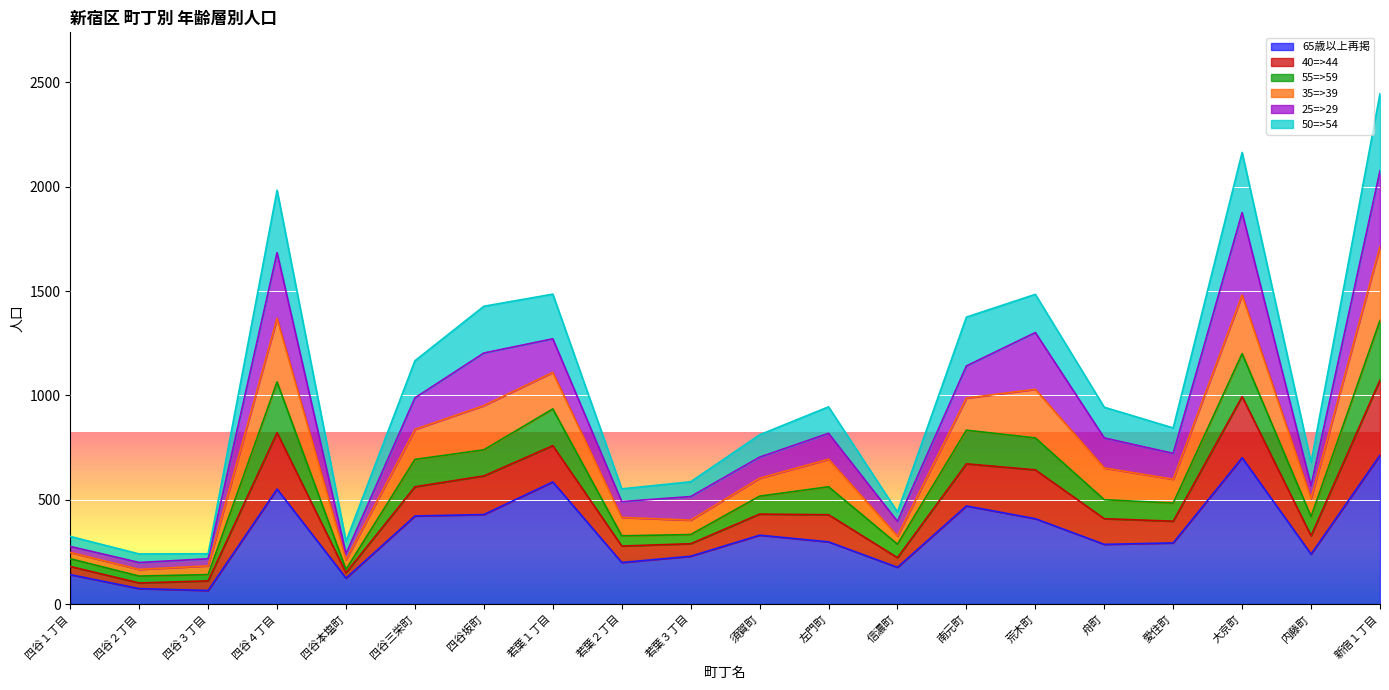

Which series has the widest spread of values?

50=>54